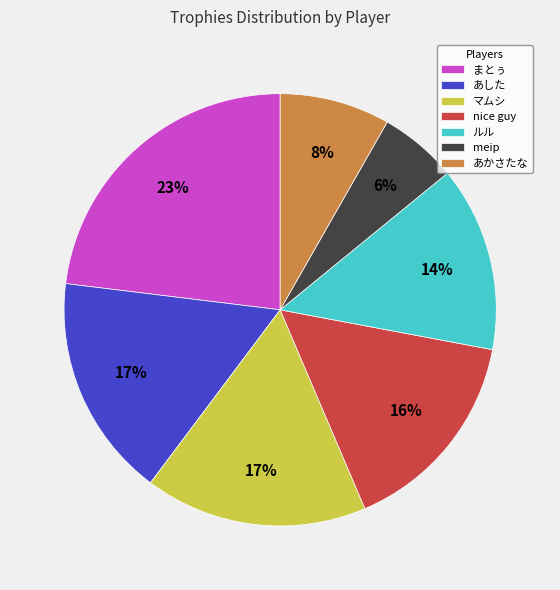

To the nearest percent, what is the difference between the マムシ and meip slice percentages?

11%